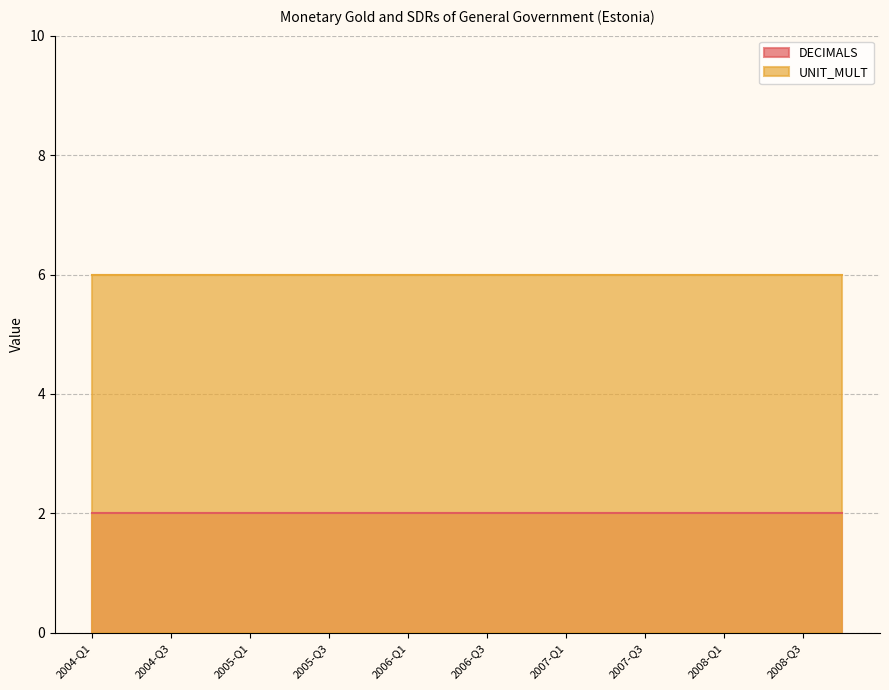

How many categories are shown in the chart?

20